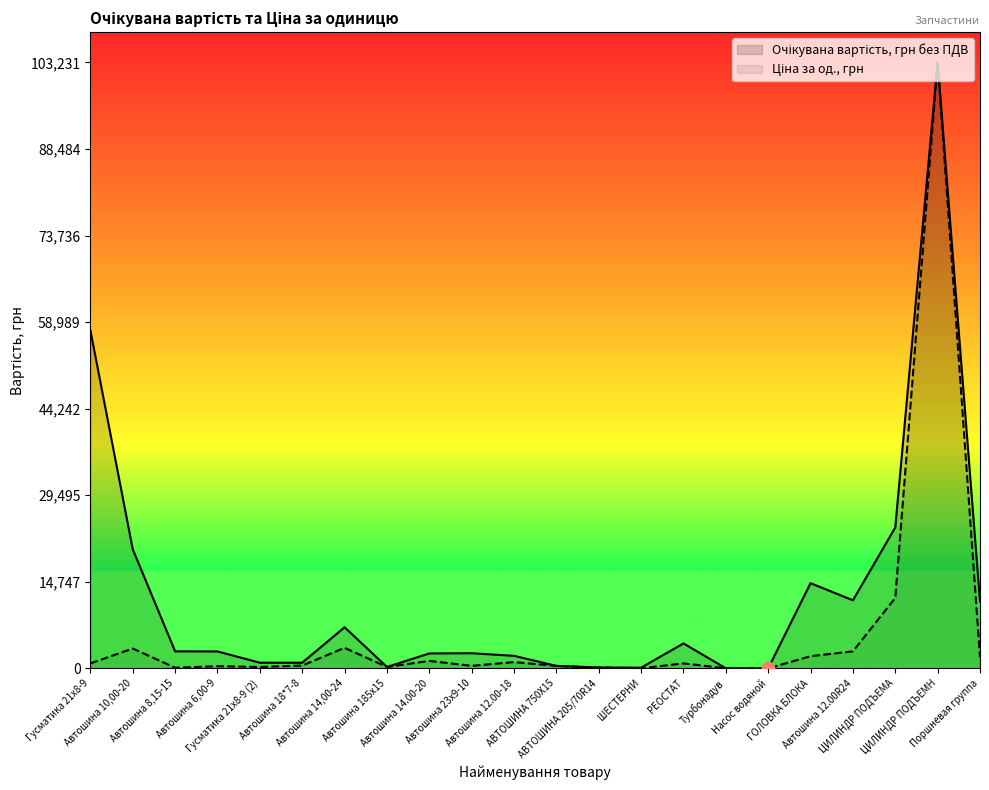

Is the value of Очікувана вартість, грн без ПДВ at Насос водяной greater than the value of Ціна за од., грн at Автошина 14,00-24?

No